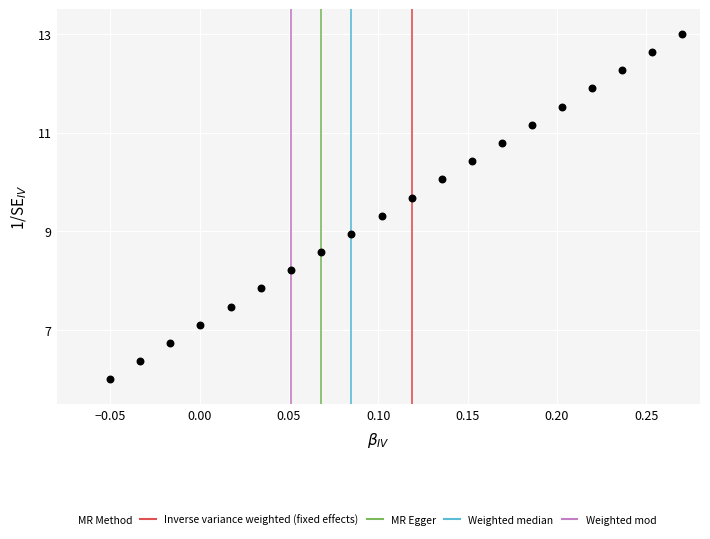

What is the range of Y values (max minus min)?

7.0